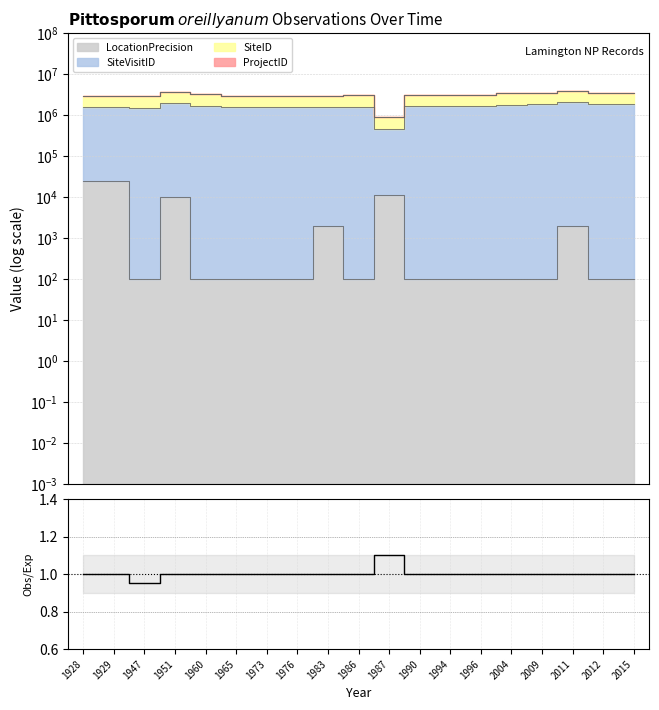

How many lines are shown in the chart?

1